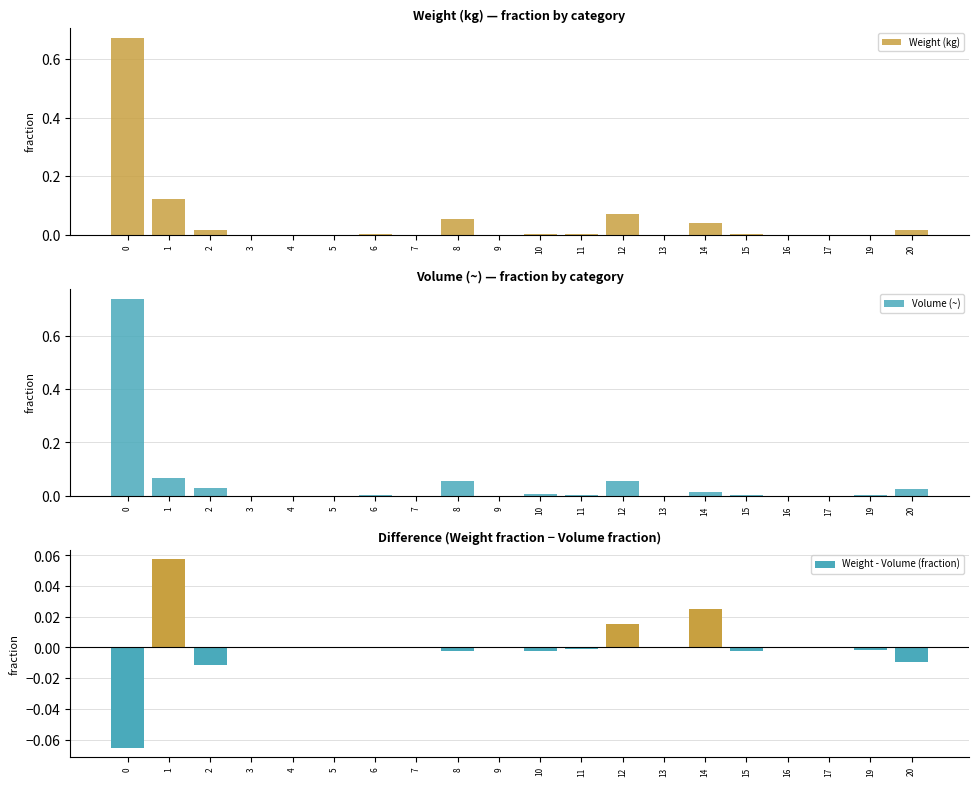

At which label is Weight (kg) closest to 0?

3